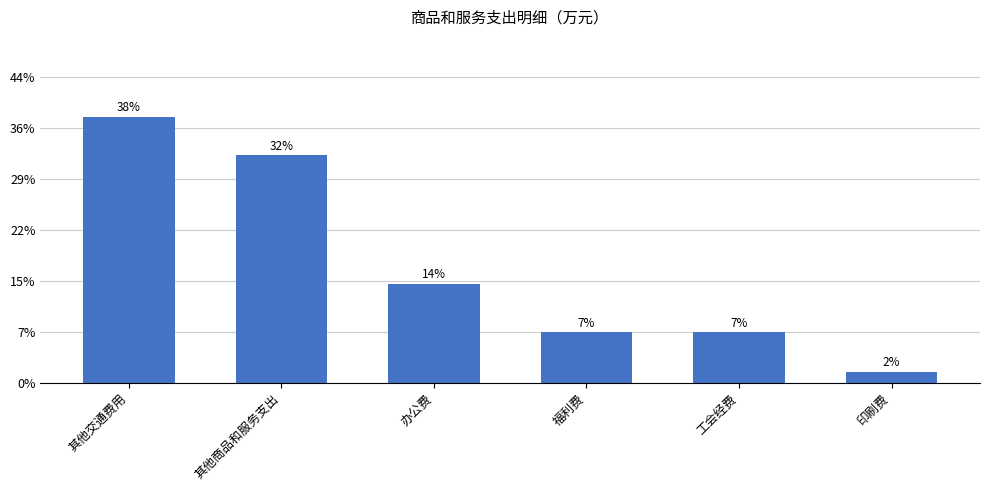

Does the chart contain any negative values?

No